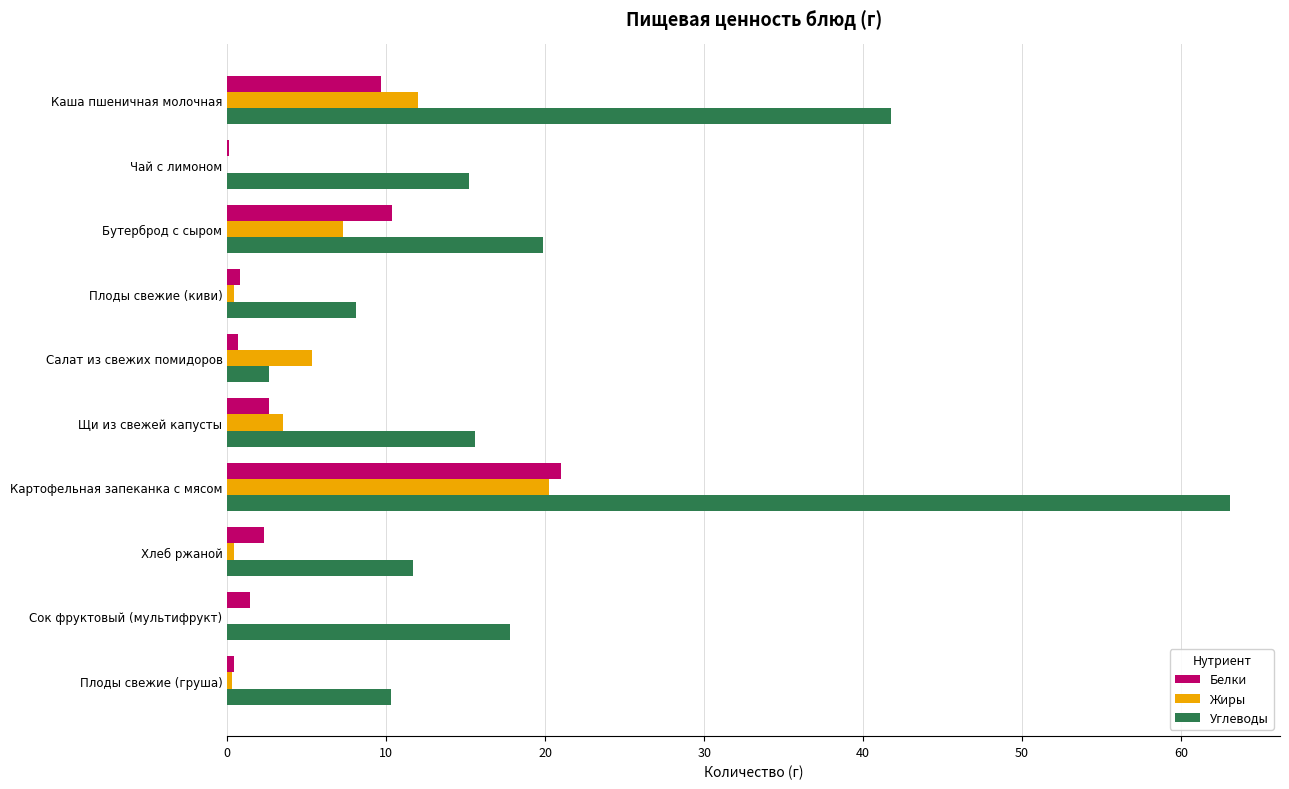

Which series changed the most between Каша пшеничная молочная and Плоды свежие (киви)?

Углеводы